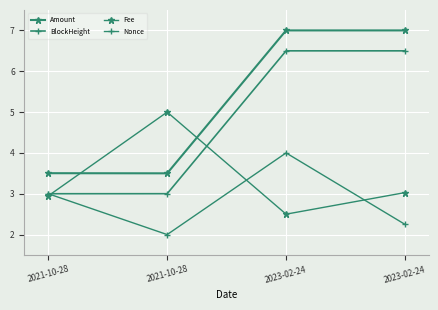

What is the sum of the Fee values at 2023-02-24 and 2021-10-28?

5.4